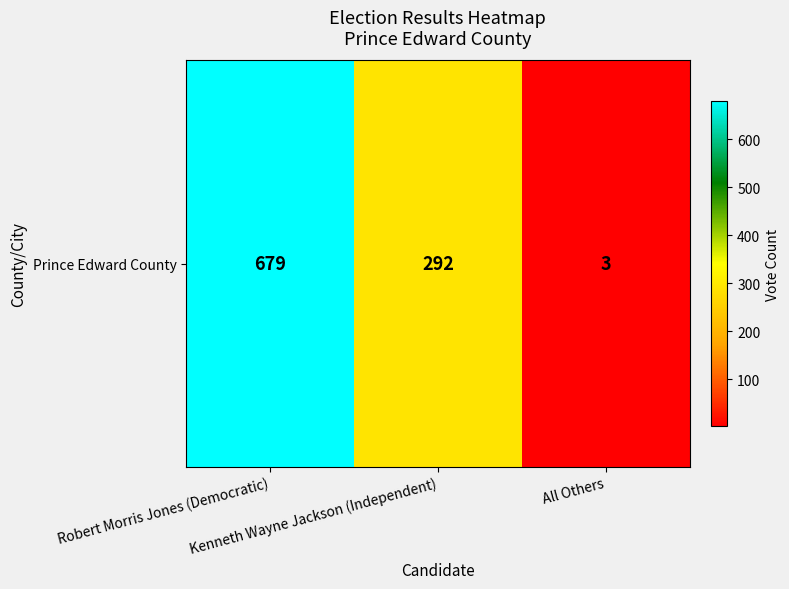

Reading left to right, list all the values displayed in this chart.

Robert Morris Jones (Democratic)=679	Kenneth Wayne Jackson (Independent)=292	All Others=3